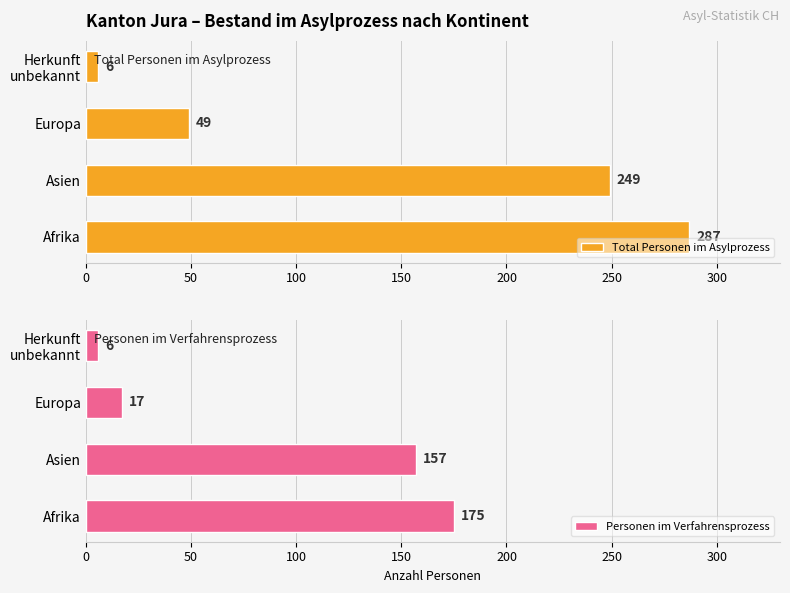

List the labels in order of Total Personen im Asylprozess value, largest first.

Afrika, Asien, Europa, Herkunft
unbekannt